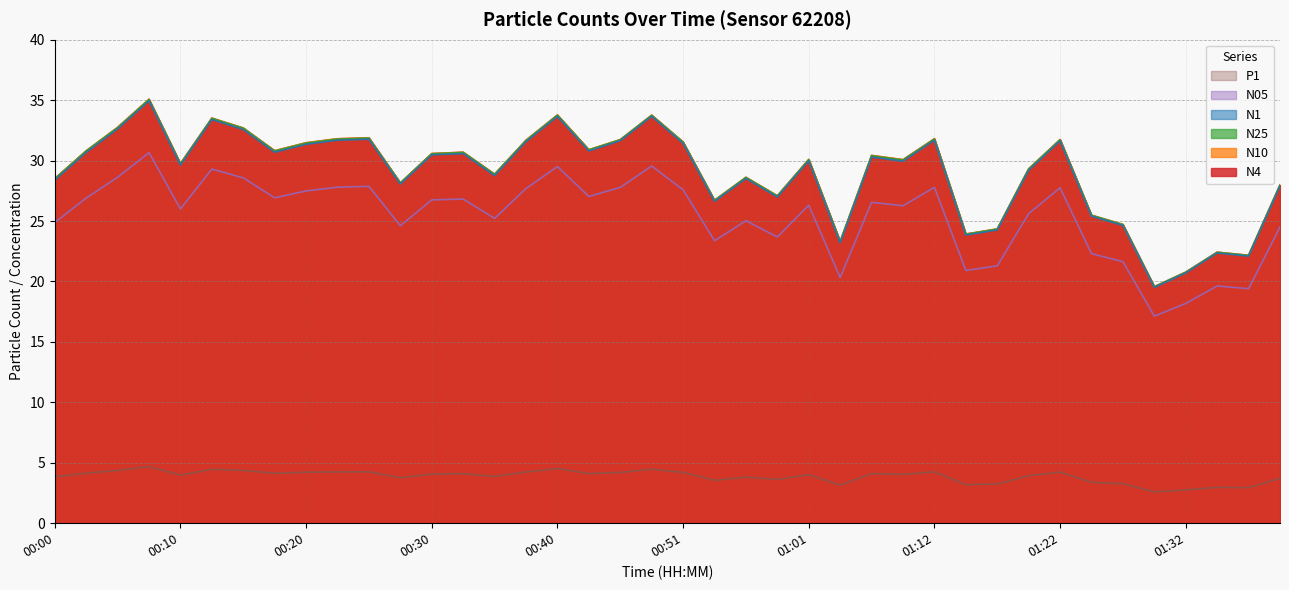

What is the lowest value of the N05 series?

17.1